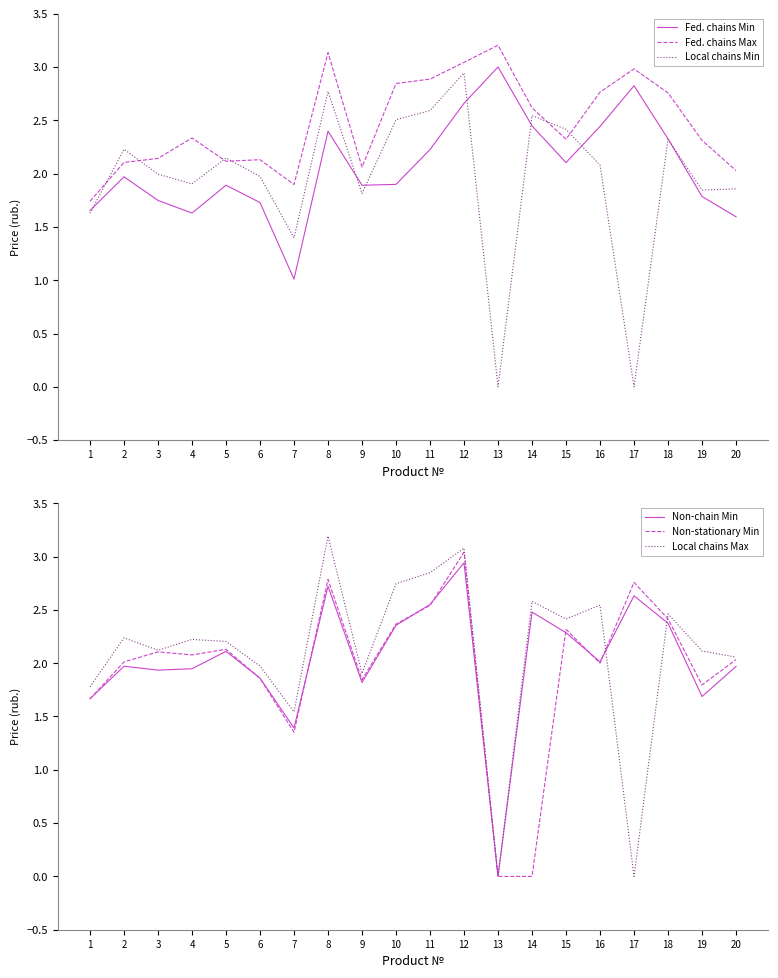

Reading right to left, transcribe all the data shown in this chart.

Fed. chains Min: 20=1.6	19=1.8	18=2.3	17=2.8	16=2.4	15=2.1	14=2.4	13=3.0	12=2.7	11=2.2	10=1.9	9=1.9	8=2.4	7=1.0	6=1.7	5=1.9	4=1.6	3=1.7	2=2.0	1=1.7
Fed. chains Max: 20=2.0	19=2.3	18=2.8	17=3.0	16=2.8	15=2.3	14=2.6	13=3.2	12=3.0	11=2.9	10=2.8	9=2.1	8=3.1	7=1.9	6=2.1	5=2.1	4=2.3	3=2.1	2=2.1	1=1.7
Local chains Min: 20=1.9	19=1.8	18=2.3	17=0.0	16=2.1	15=2.4	14=2.5	13=0.0	12=2.9	11=2.6	10=2.5	9=1.8	8=2.8	7=1.4	6=2.0	5=2.1	4=1.9	3=2.0	2=2.2	1=1.6
Non-chain Min: 20=2.0	19=1.7	18=2.4	17=2.6	16=2.0	15=2.3	14=2.5	13=0.0	12=2.9	11=2.6	10=2.4	9=1.8	8=2.7	7=1.4	6=1.9	5=2.1	4=1.9	3=1.9	2=2.0	1=1.7
Non-stationary Min: 20=2.0	19=1.8	18=2.4	17=2.8	16=2.0	15=2.3	14=0.0	13=0.0	12=3.0	11=2.5	10=2.4	9=1.8	8=2.8	7=1.4	6=1.9	5=2.1	4=2.1	3=2.1	2=2.0	1=1.7
Local chains Max: 20=2.1	19=2.1	18=2.5	17=0.0	16=2.5	15=2.4	14=2.6	13=0.0	12=3.1	11=2.8	10=2.7	9=1.9	8=3.2	7=1.5	6=2.0	5=2.2	4=2.2	3=2.1	2=2.2	1=1.8